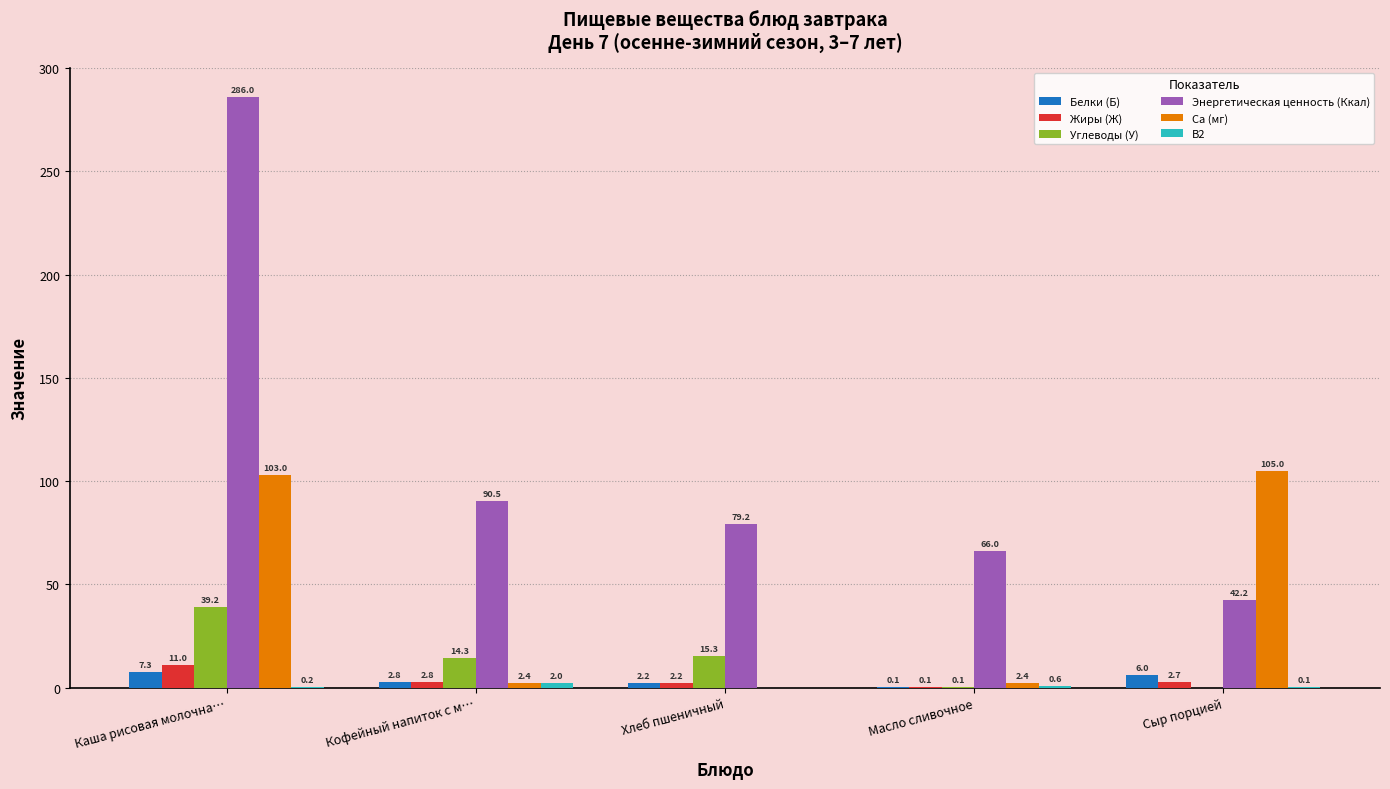

Is it true that Углеводы (У) equals -23.1 at Сыр порцией?

False